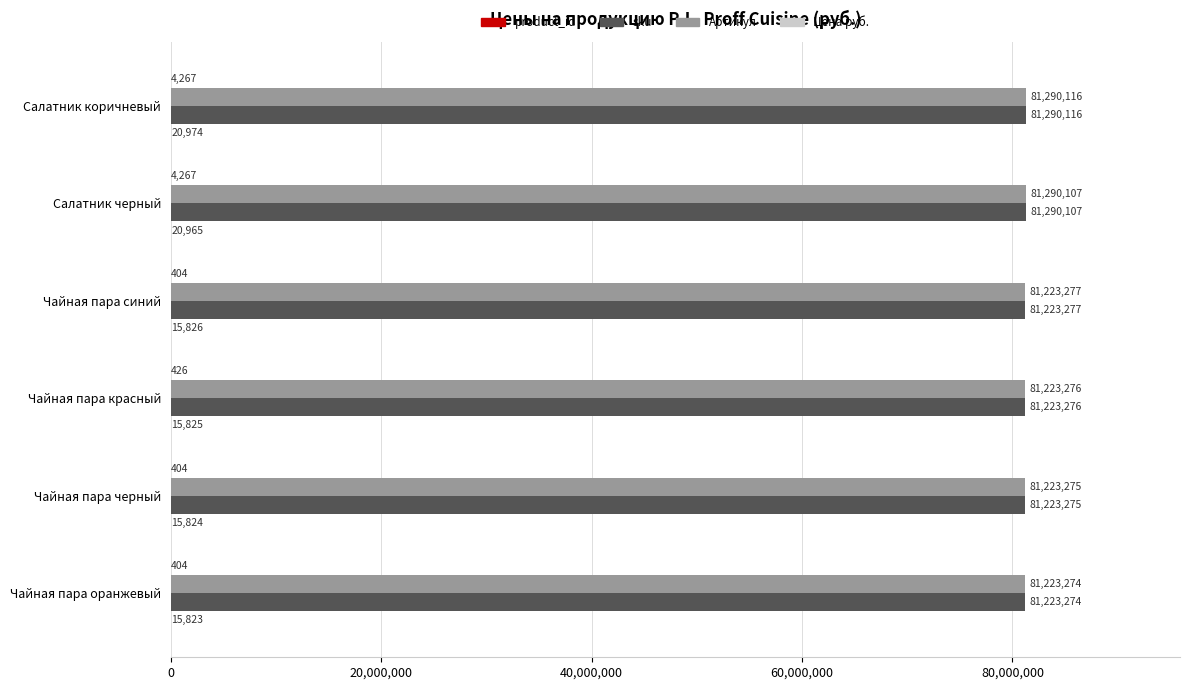

True or false: Артикул has a value of 145298081 at Чайная пара оранжевый.

False